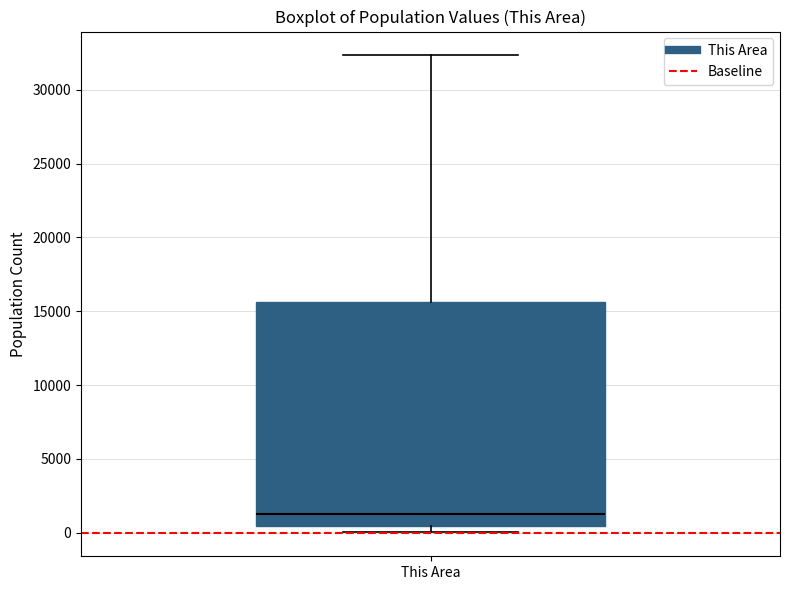

Transcribe this box plot: give where the median line is, the range the box spans, and where the two whiskers end, as read against the y-axis. The values are not printed on the chart, so give them approximately, as read against the axis.

median 1000, box 500 to 15500, whiskers 0 to 32500